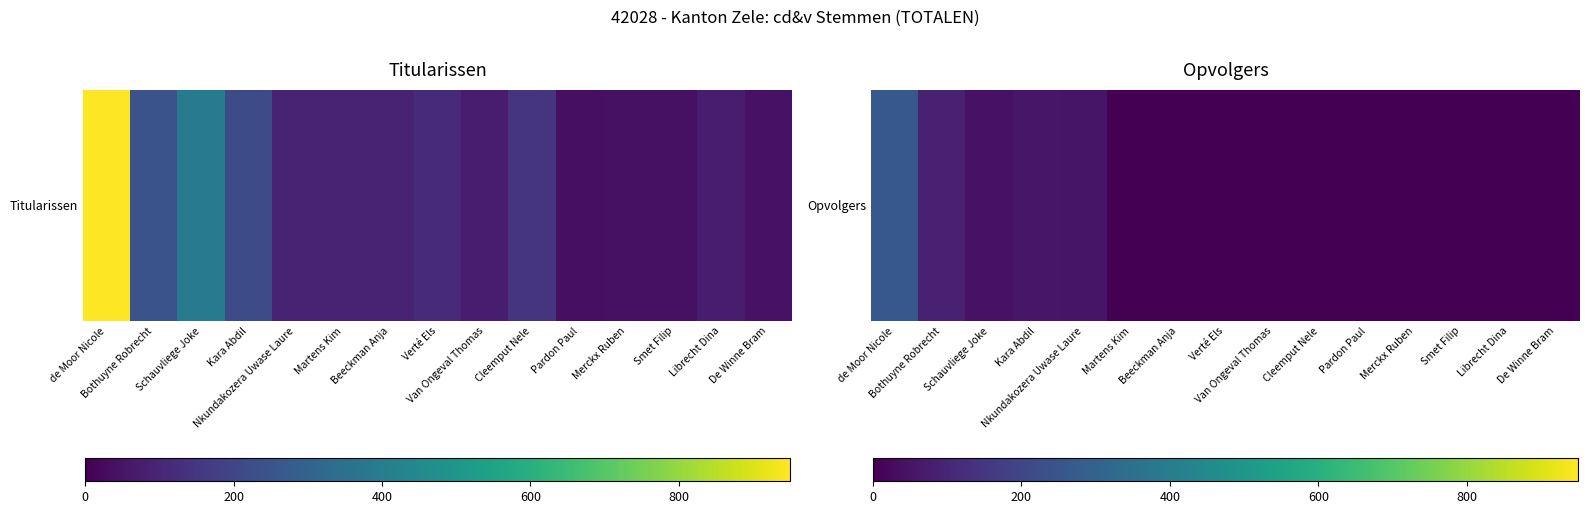

Which label corresponds to the largest value in the chart?

de Moor Nicole